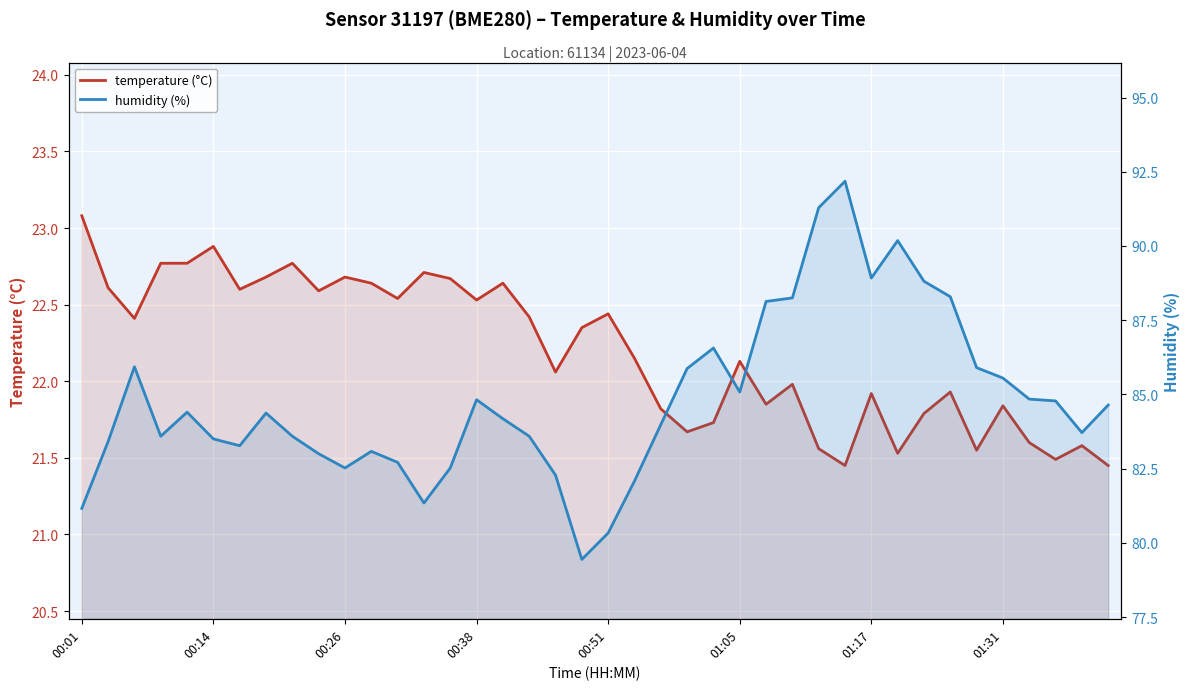

Read the humidity (%) value at 21.

82.1